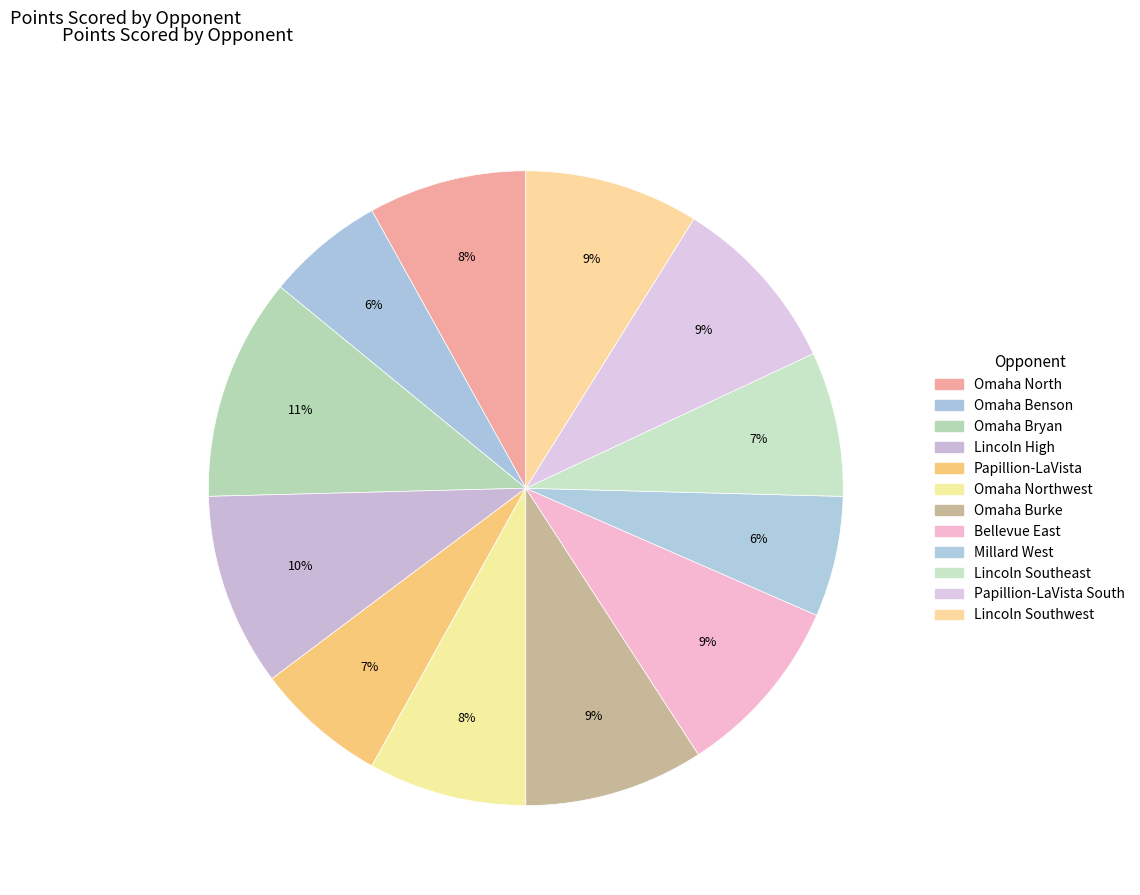

How many slices are in this pie chart?

12